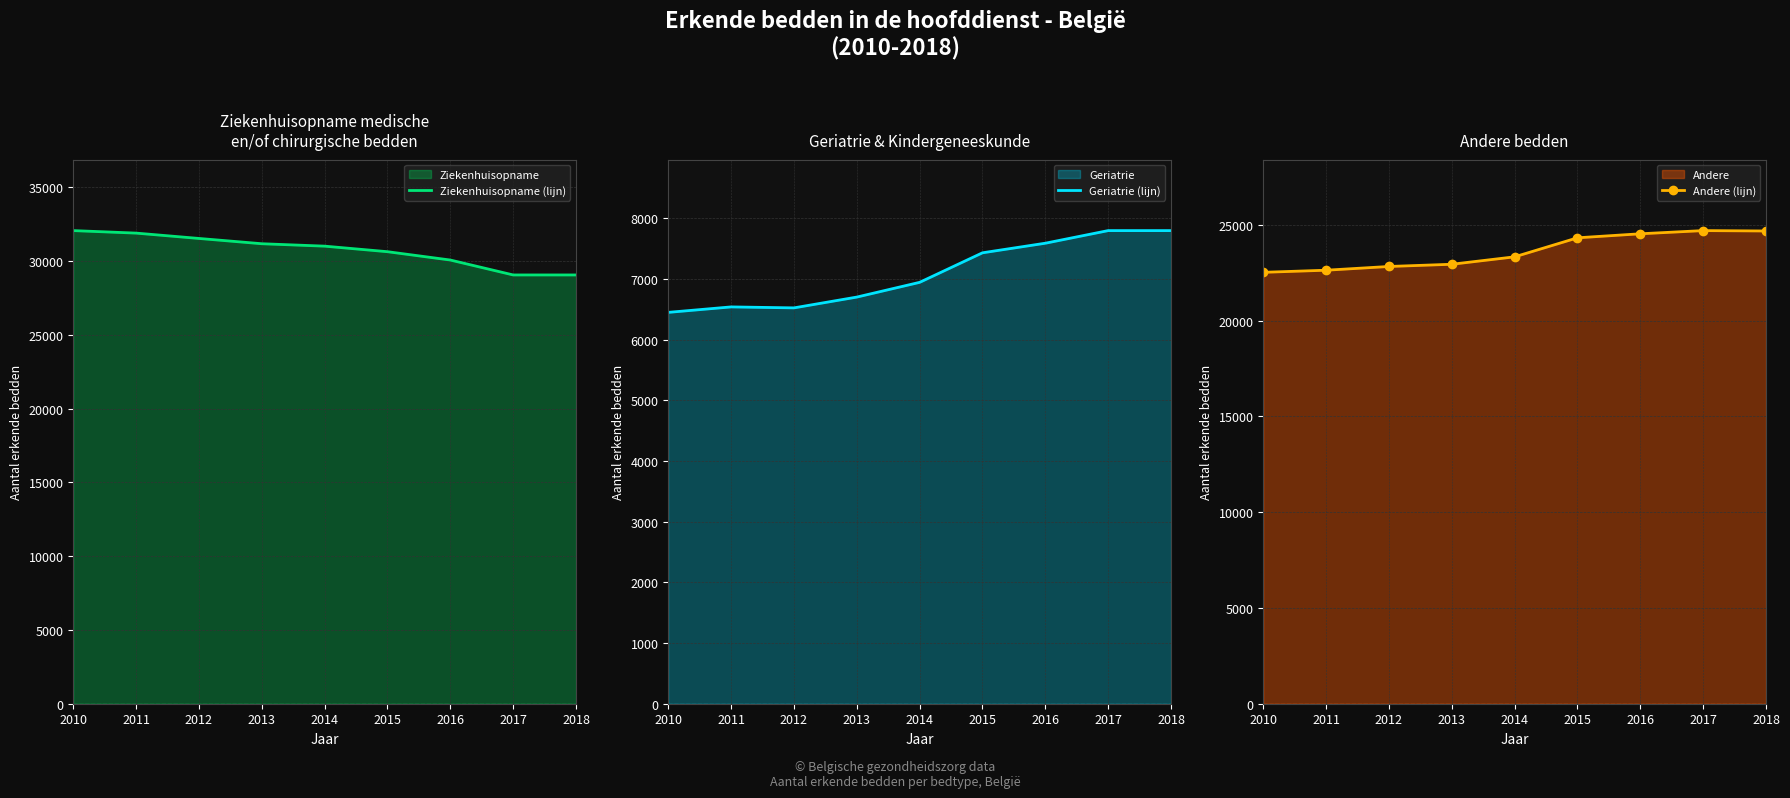

Rank the categories by Ziekenhuisopname (lijn) value from lowest to highest.

2017, 2018, 2016, 2015, 2014, 2013, 2012, 2011, 2010